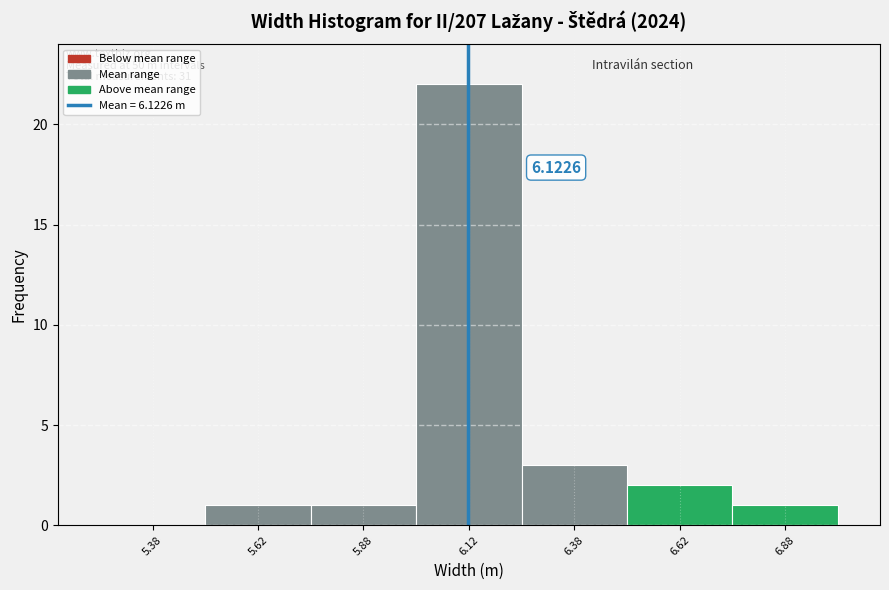

Over which range of the x-axis is the bar tallest?

6.00 to 6.25